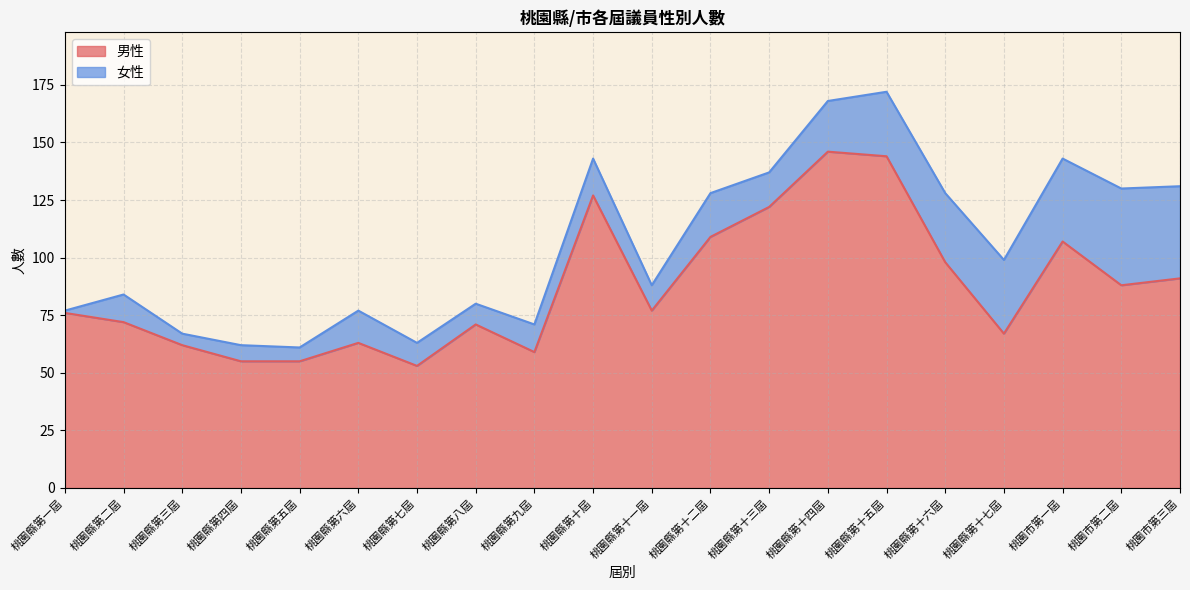

What is the value of the 9th point from the left?

59